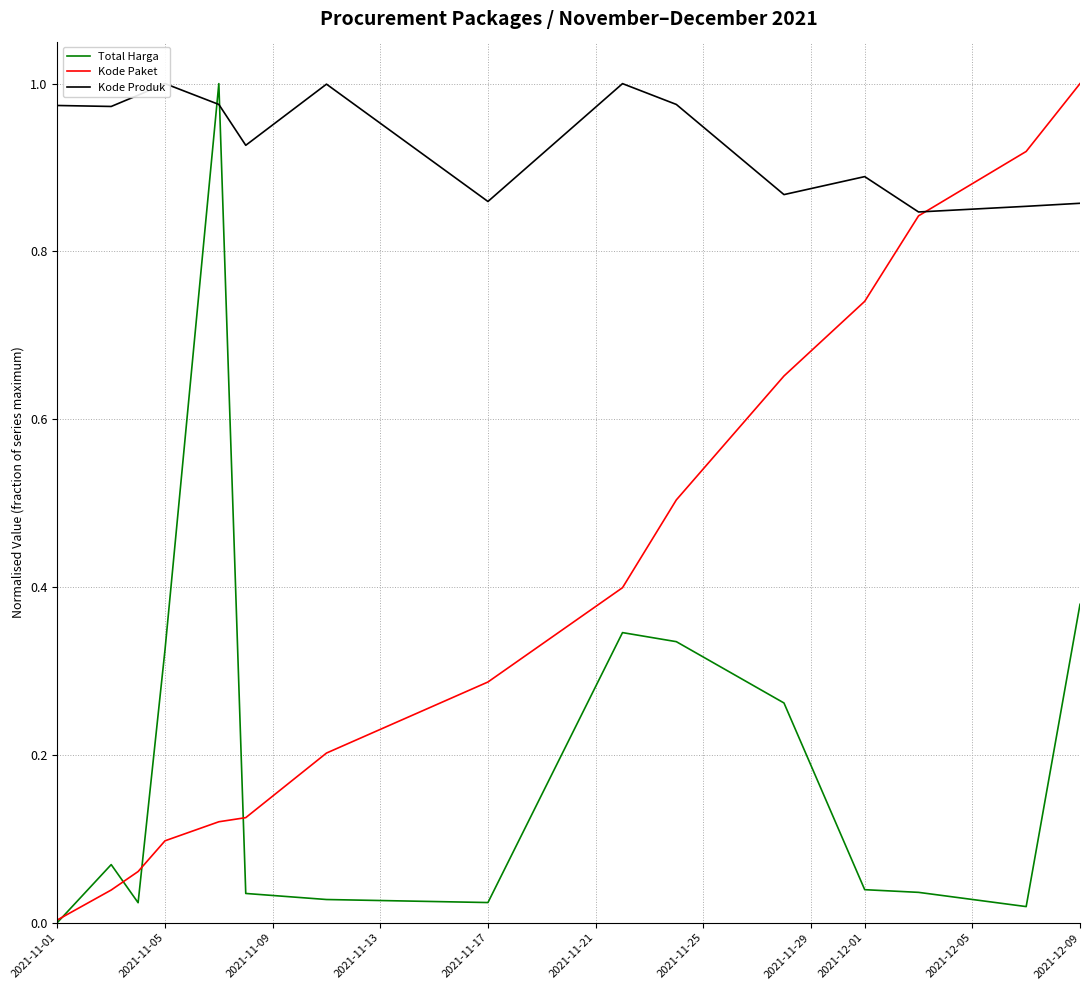

Which label corresponds to the smallest value in the chart?

2021-11-01